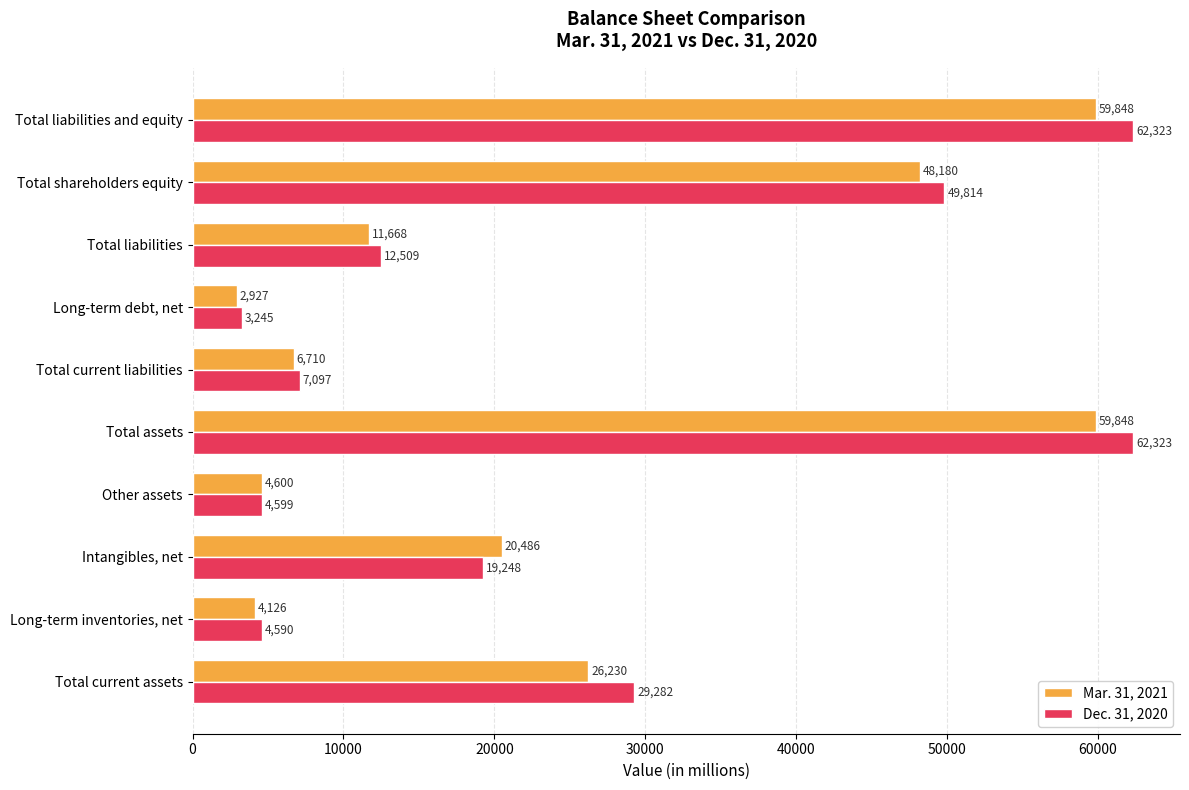

What is the approximate value of Dec. 31, 2020 at Total assets, to the nearest 50?

62300